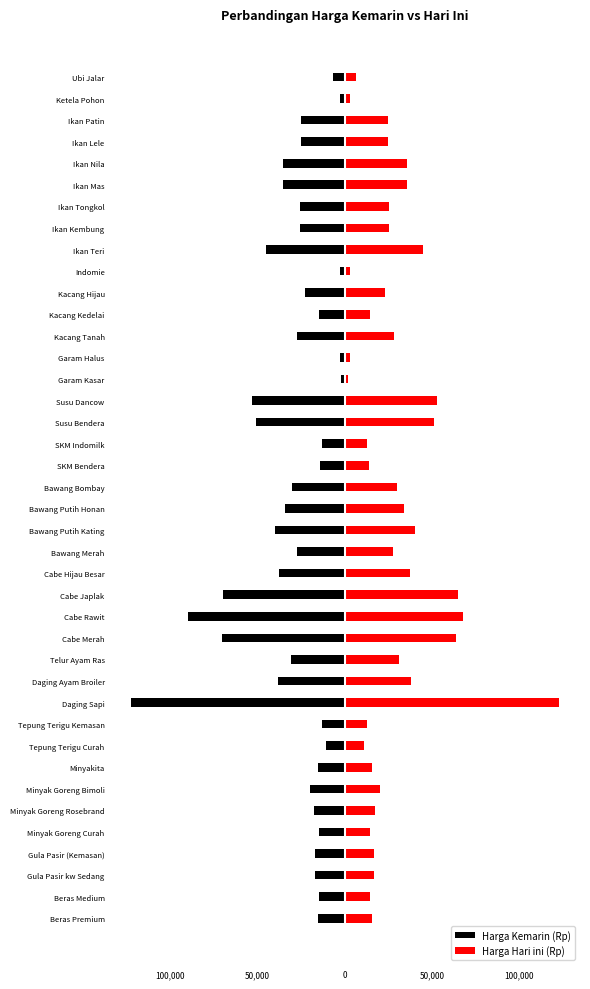

What is the sum of all Harga Hari ini (Rp) values?

1143100